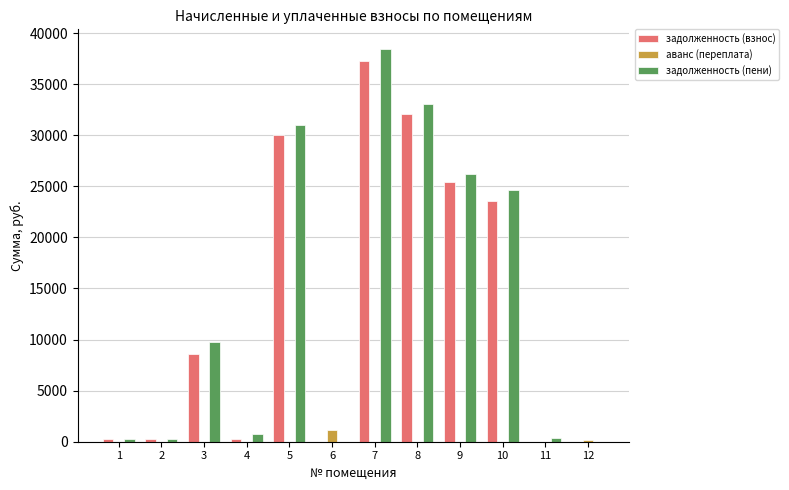

Is the value of задолженность (пени) at 7 greater than the value of аванс (переплата) at 1?

Yes